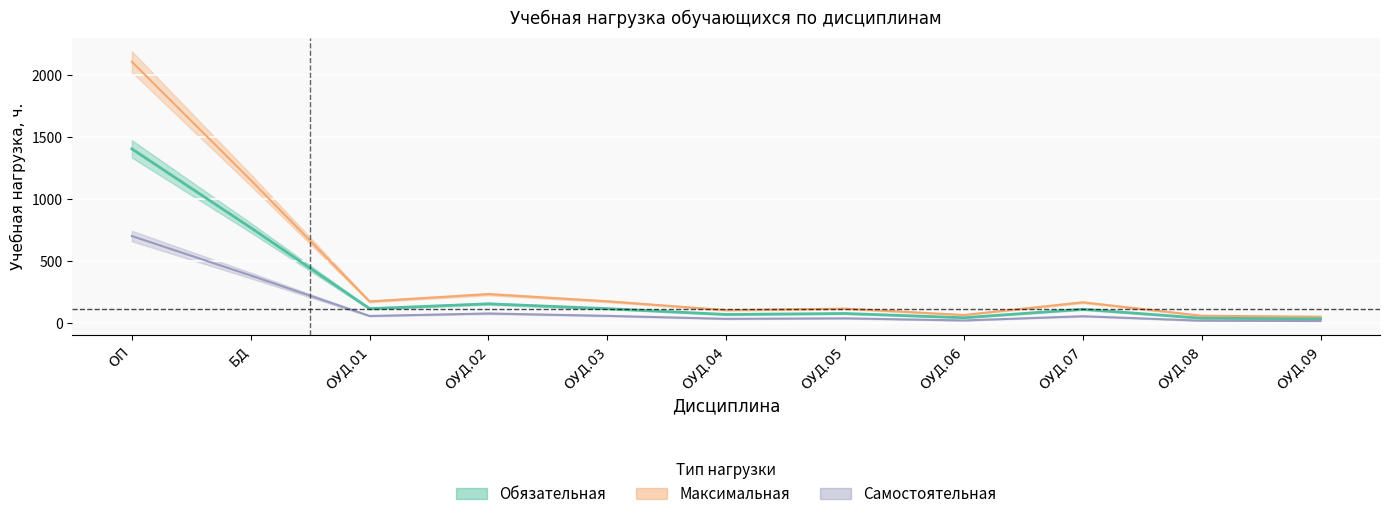

Is the value of Обязательная at ОУД.01 greater than the value of Самостоятельная at ОУД.01?

Yes